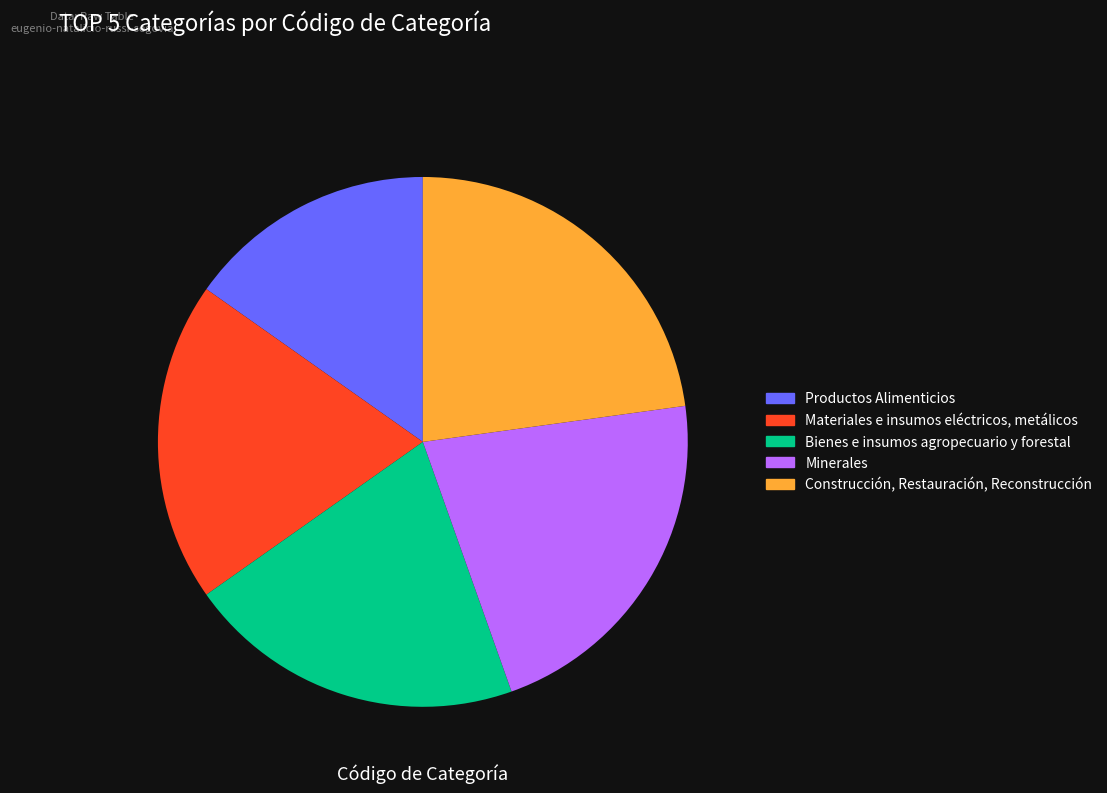

Combined, do Productos Alimenticios and Minerales account for over 50%?

No